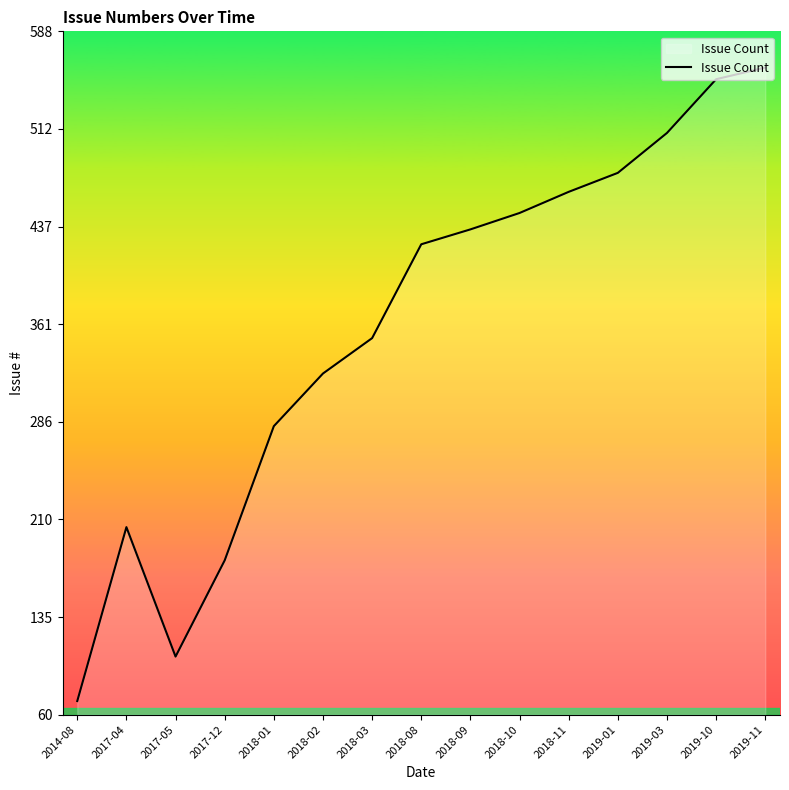

How many lines are shown in the chart?

1